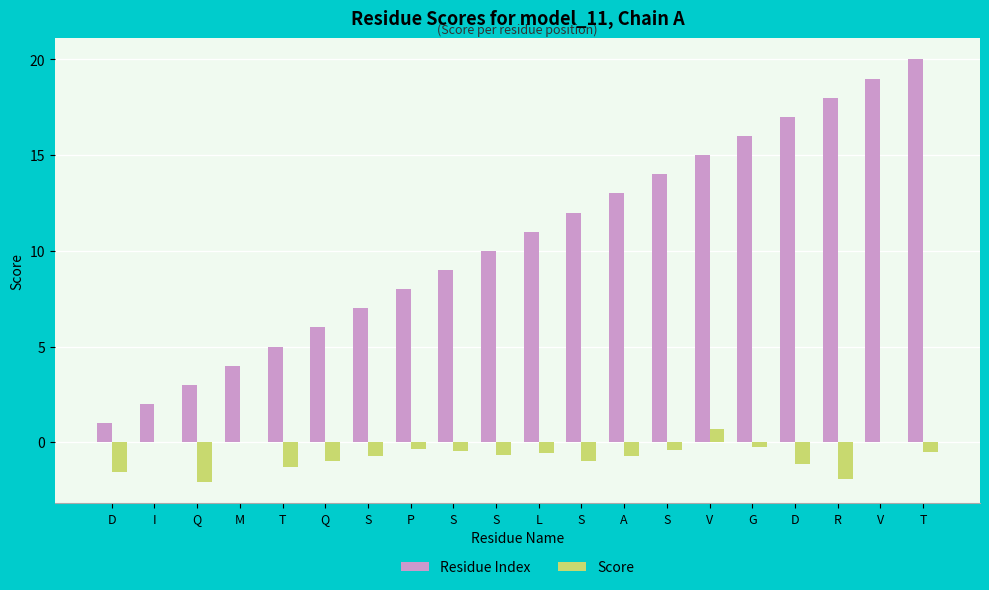

Does the chart contain stacked bars?

No